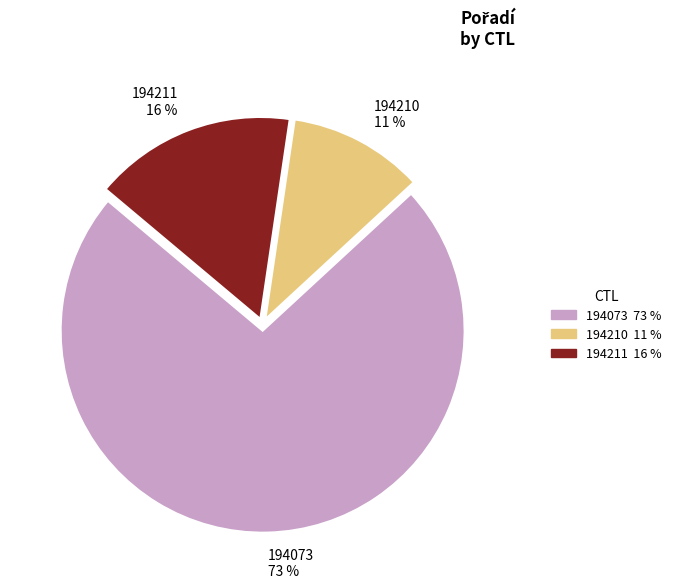

Which has a higher value, 194210 or 194211?

194211